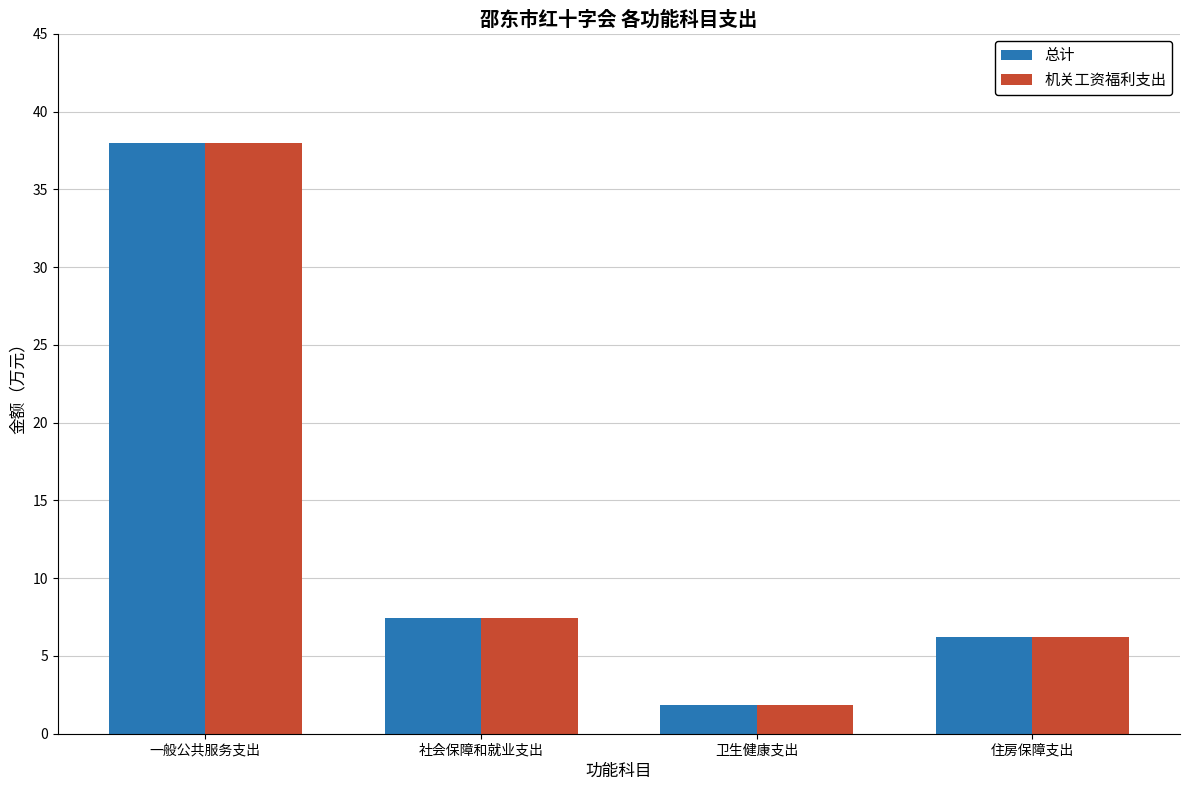

What is the average value of the 总计 series?

13.4